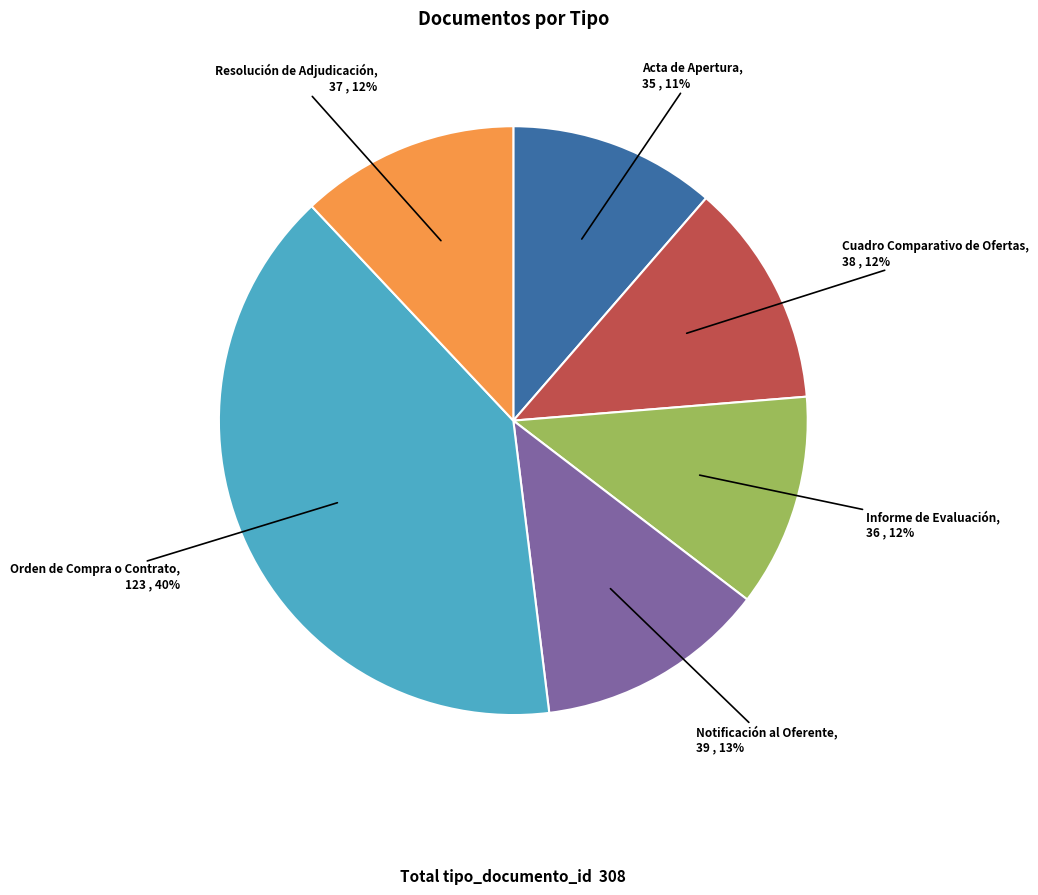

Which has a higher value, Orden de Compra o Contrato or Notificación al Oferente?

Orden de Compra o Contrato